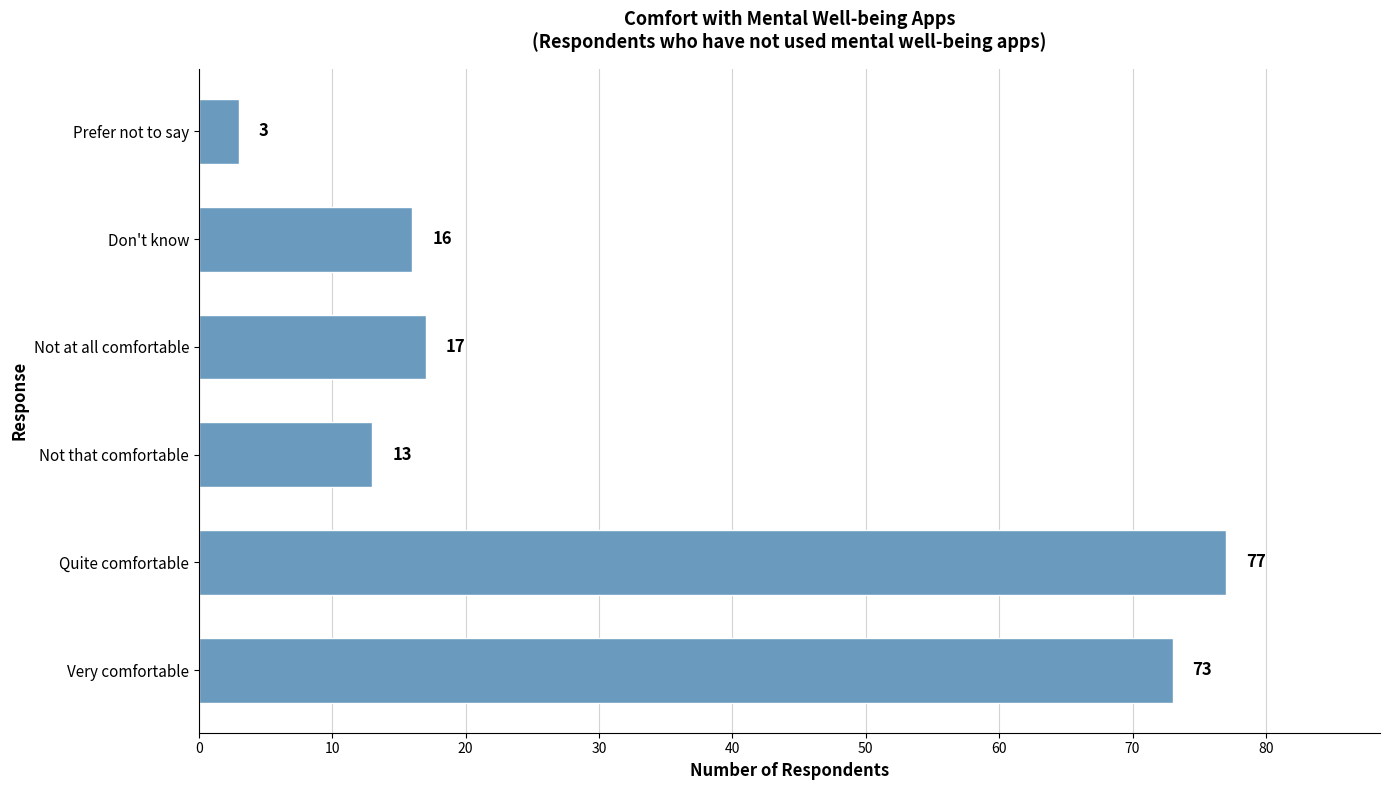

What is the ratio of the value at Quite comfortable to the value at Not at all comfortable?

4.5